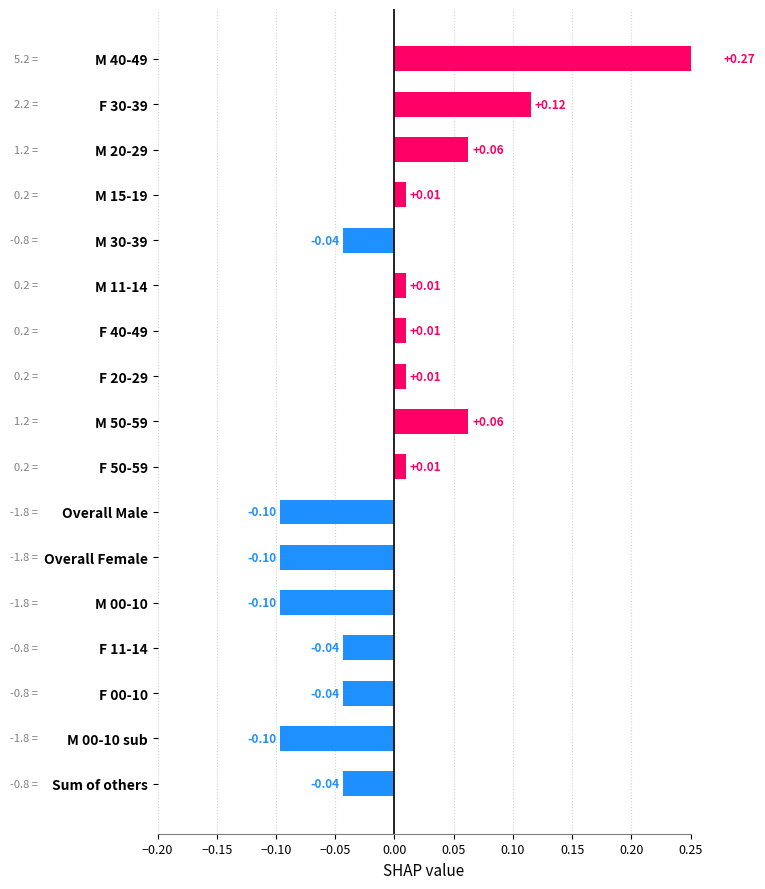

Are the bars grouped side by side (vs. stacked)?

No